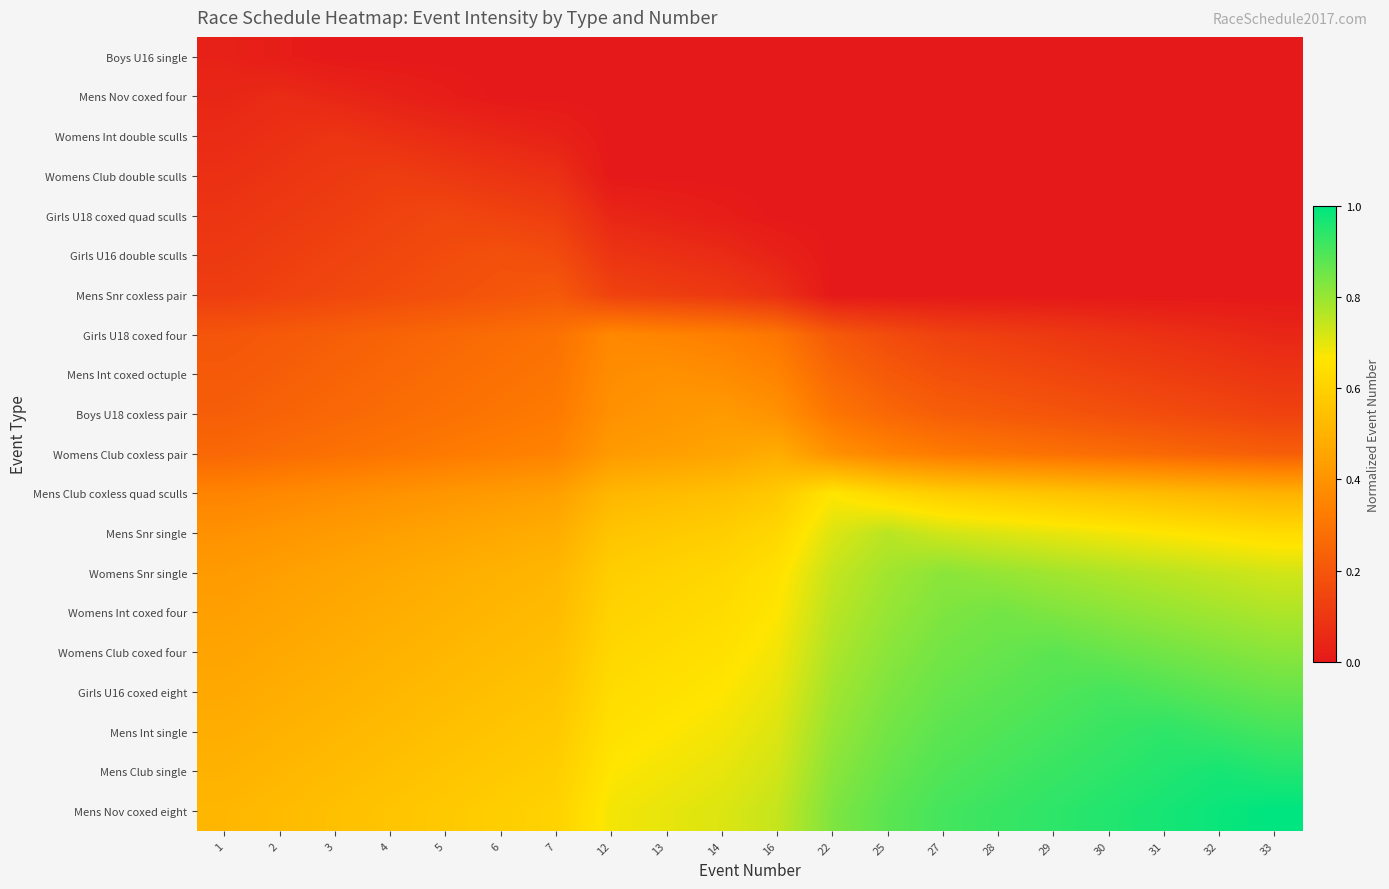

Between 14 and 30, which series saw the biggest shift?

Girls U16 coxed eight